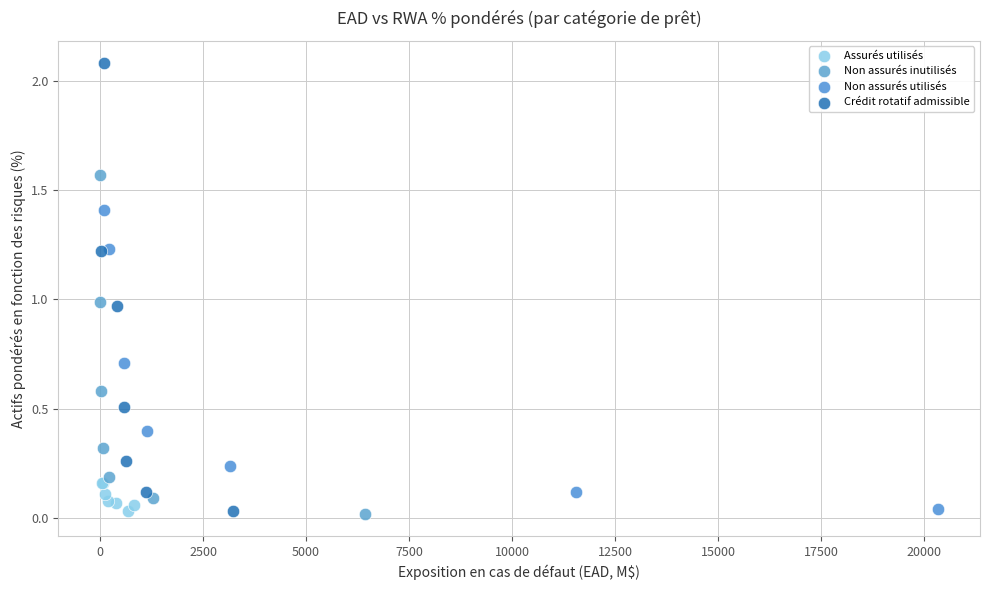

Which series reaches the maximum Y coordinate?

Crédit rotatif admissible